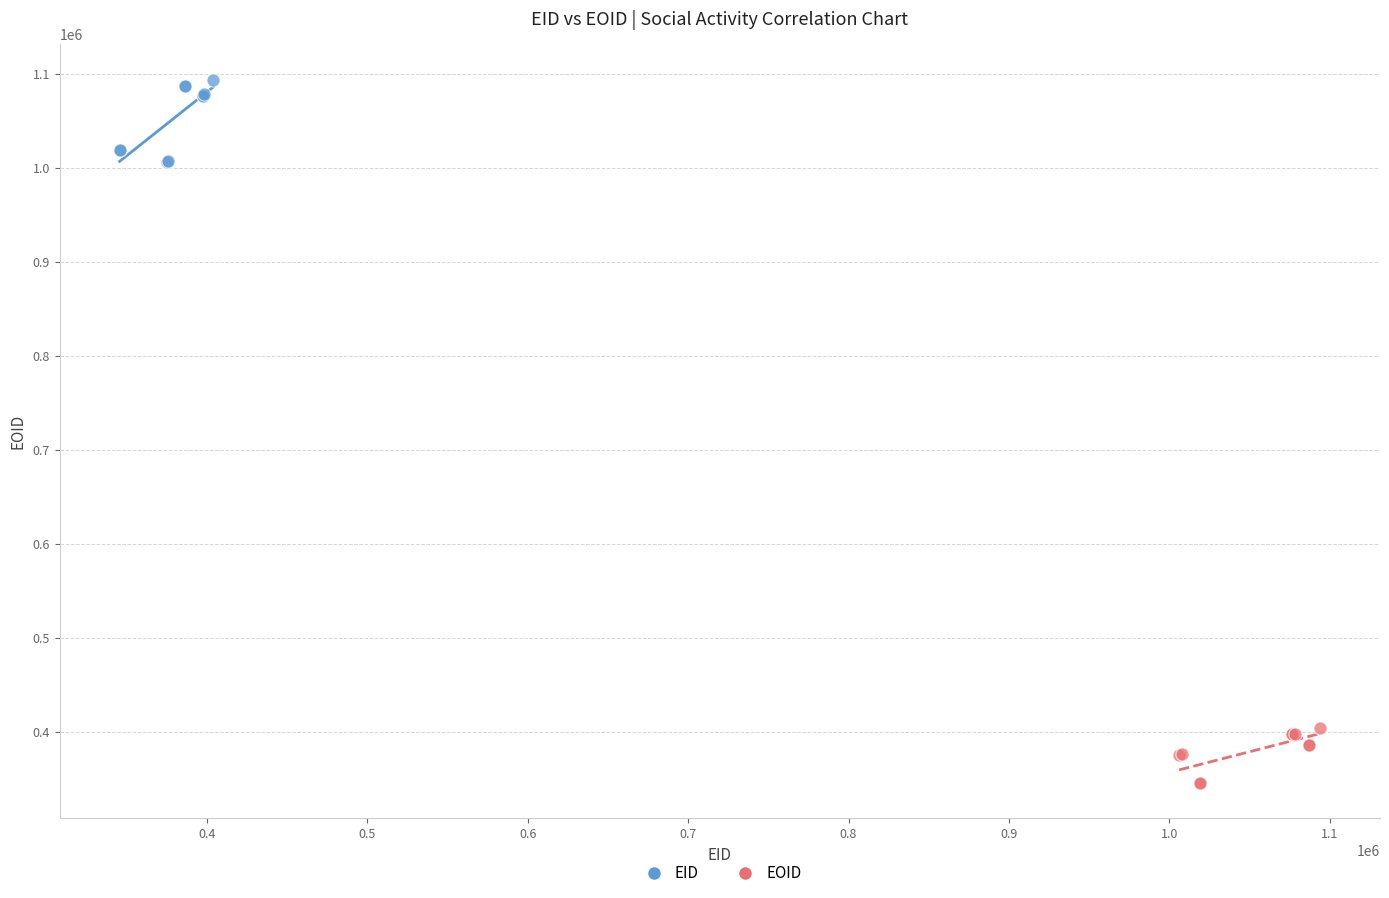

Which series reaches the maximum Y coordinate?

EID